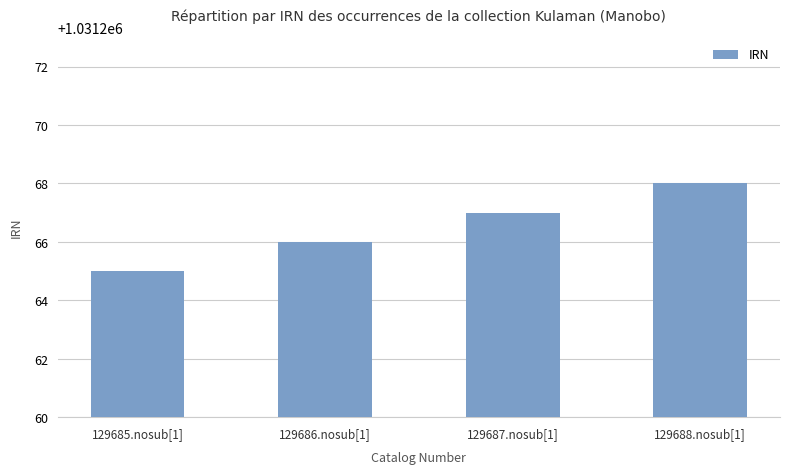

The value at 129688.nosub[1] is 1031268. True or false?

True